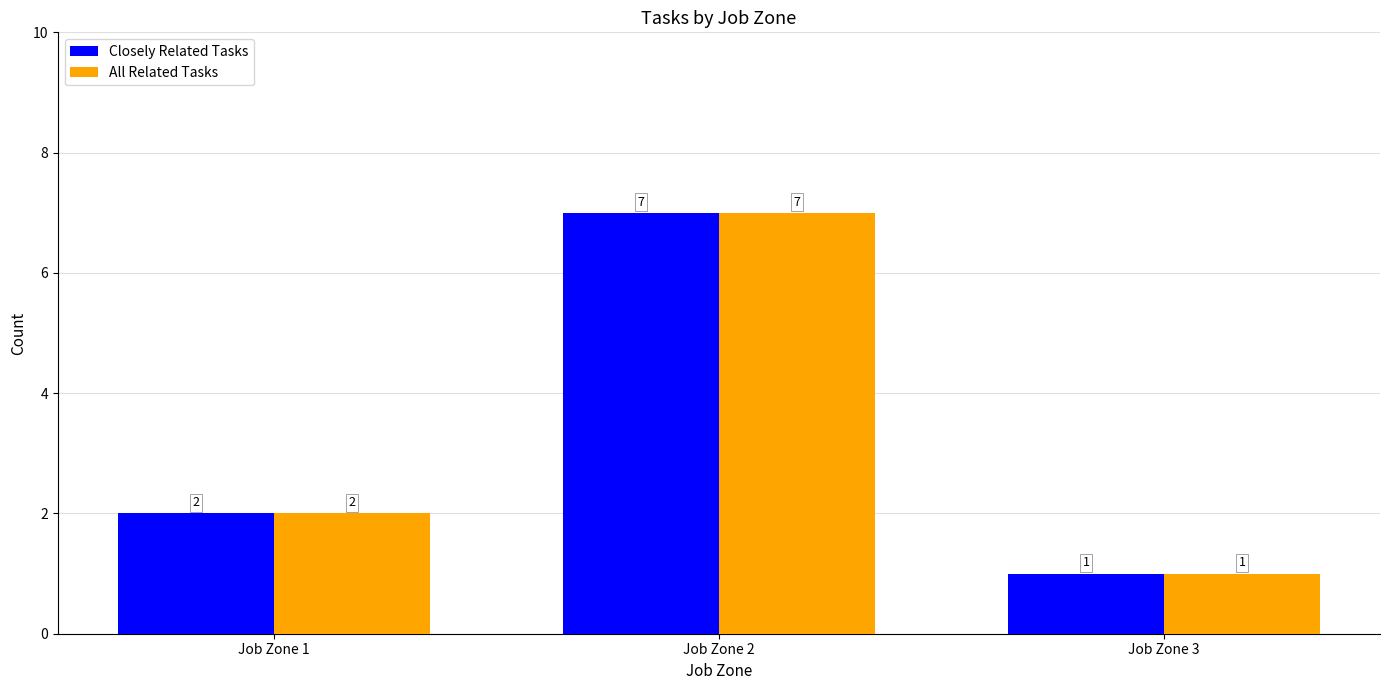

Reading right to left, extract all data points from this chart.

Closely Related Tasks: 1	7	2
All Related Tasks: 1	7	2